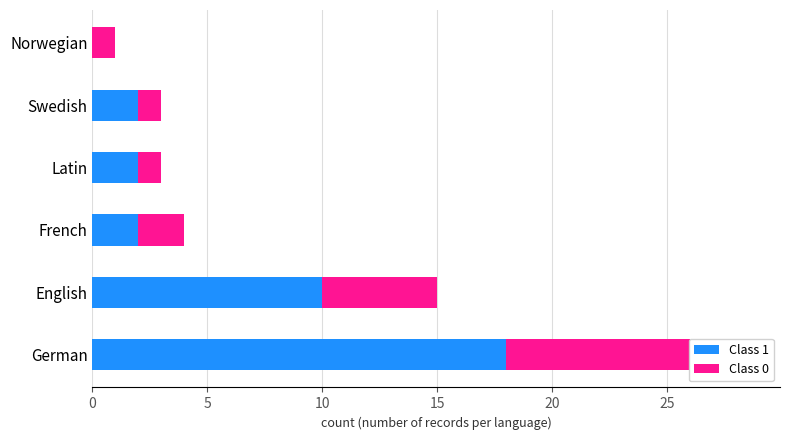

How many data points in Class 0 are less than 2?

3